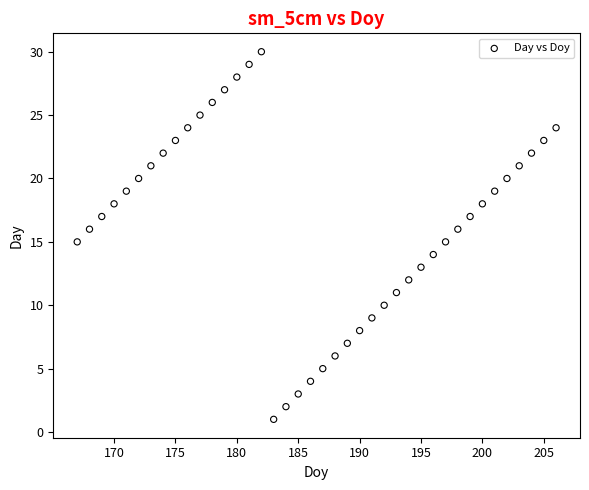

What is the range of X values (max minus min)?

39